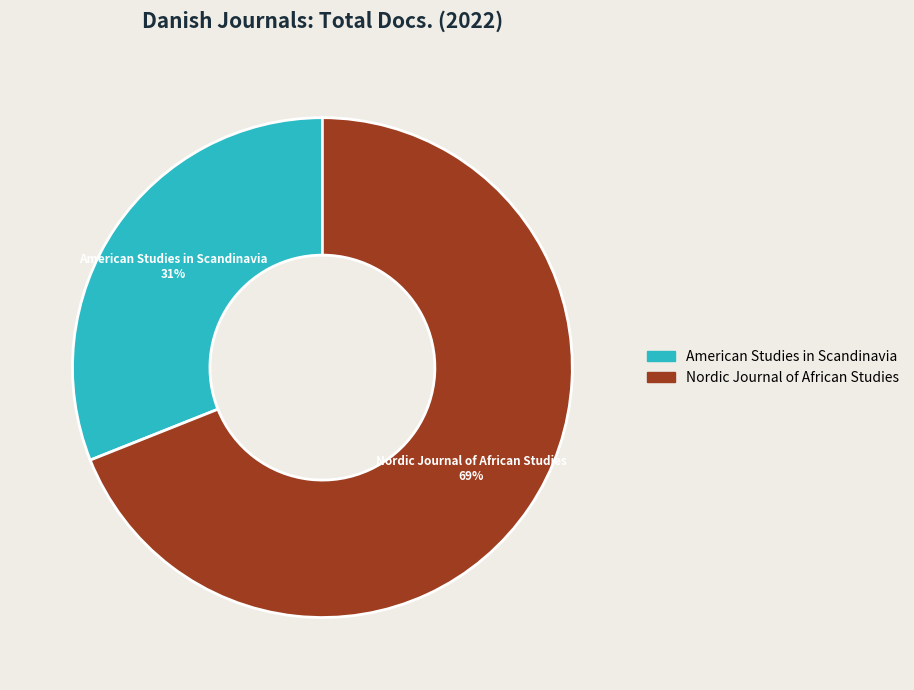

Does Nordic Journal of African Studies represent more than half of the total?

Yes